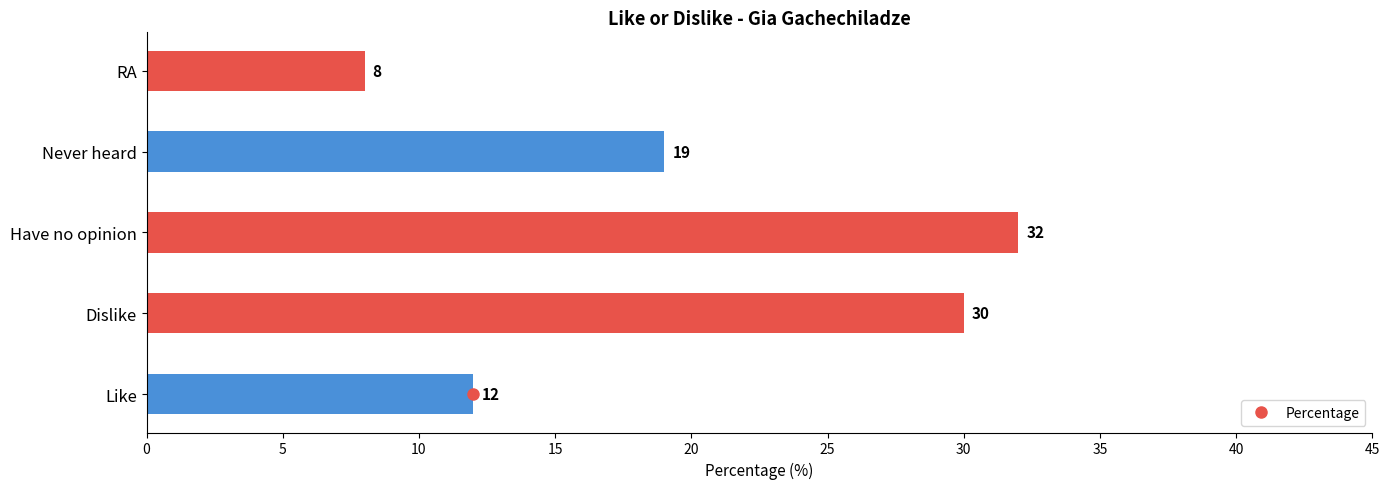

What is the difference between the maximum and minimum values?

24